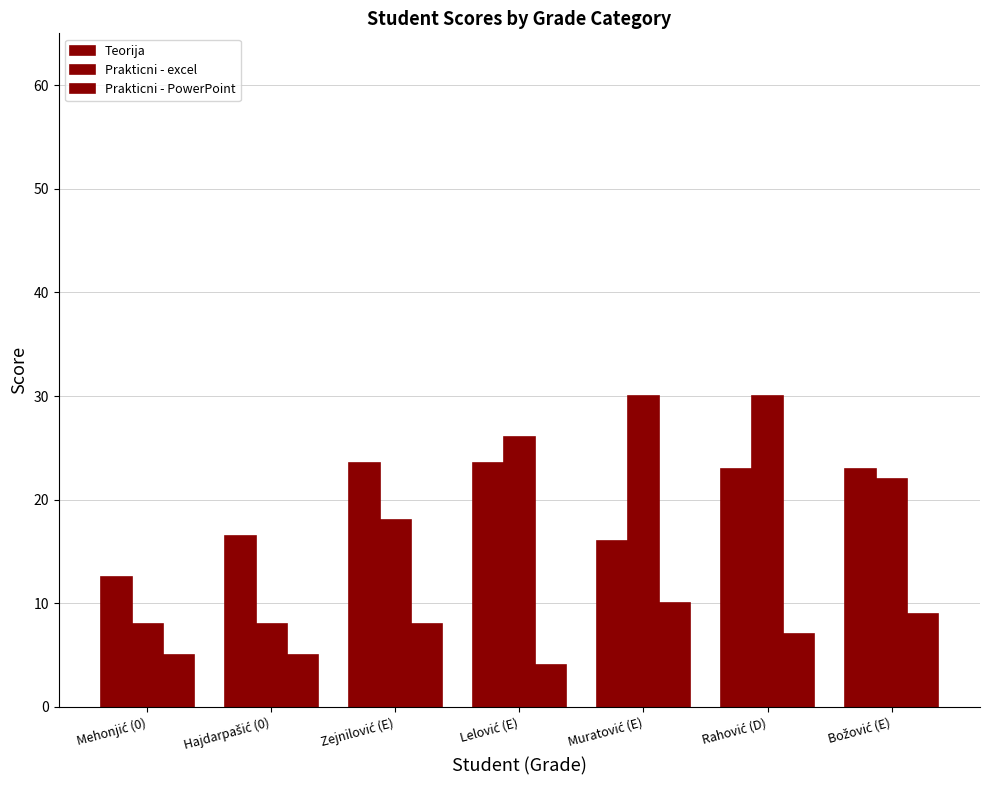

What is the minimum value for Teorija?

12.5